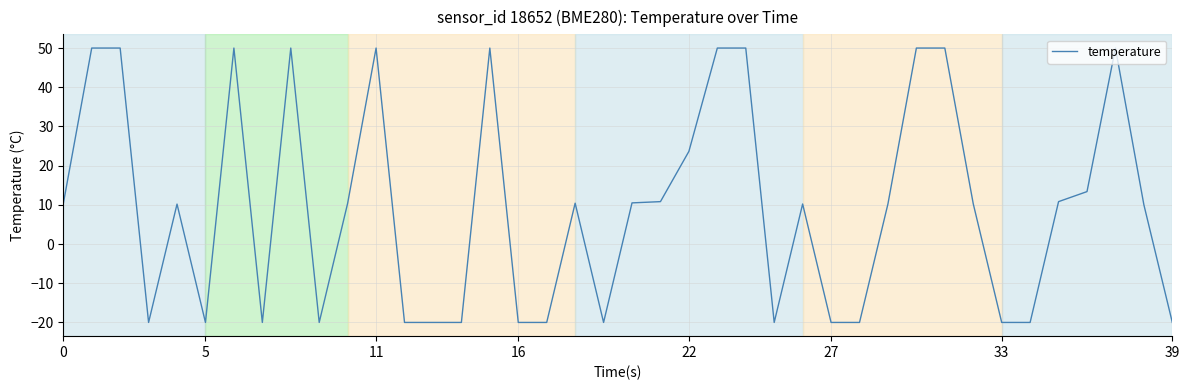

What is the smallest value displayed?

-20.0